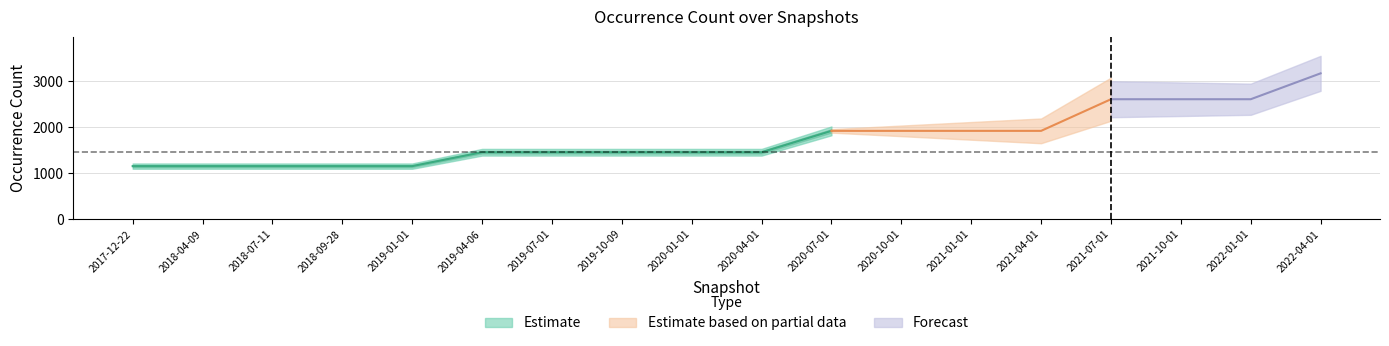

How many data points in Species are above 1456?

8